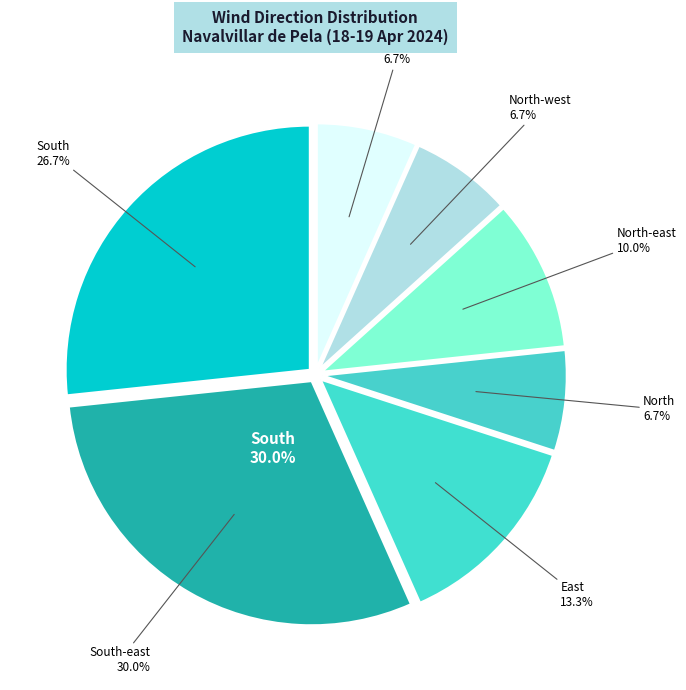

To the nearest percent, what is the difference between the largest and smallest slice percentages?

23%